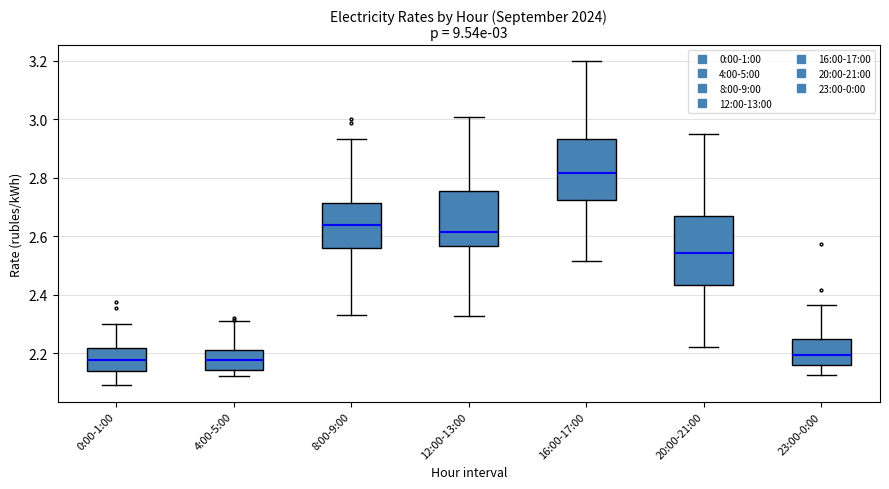

Which box's median line is the highest?

16:00-17:00